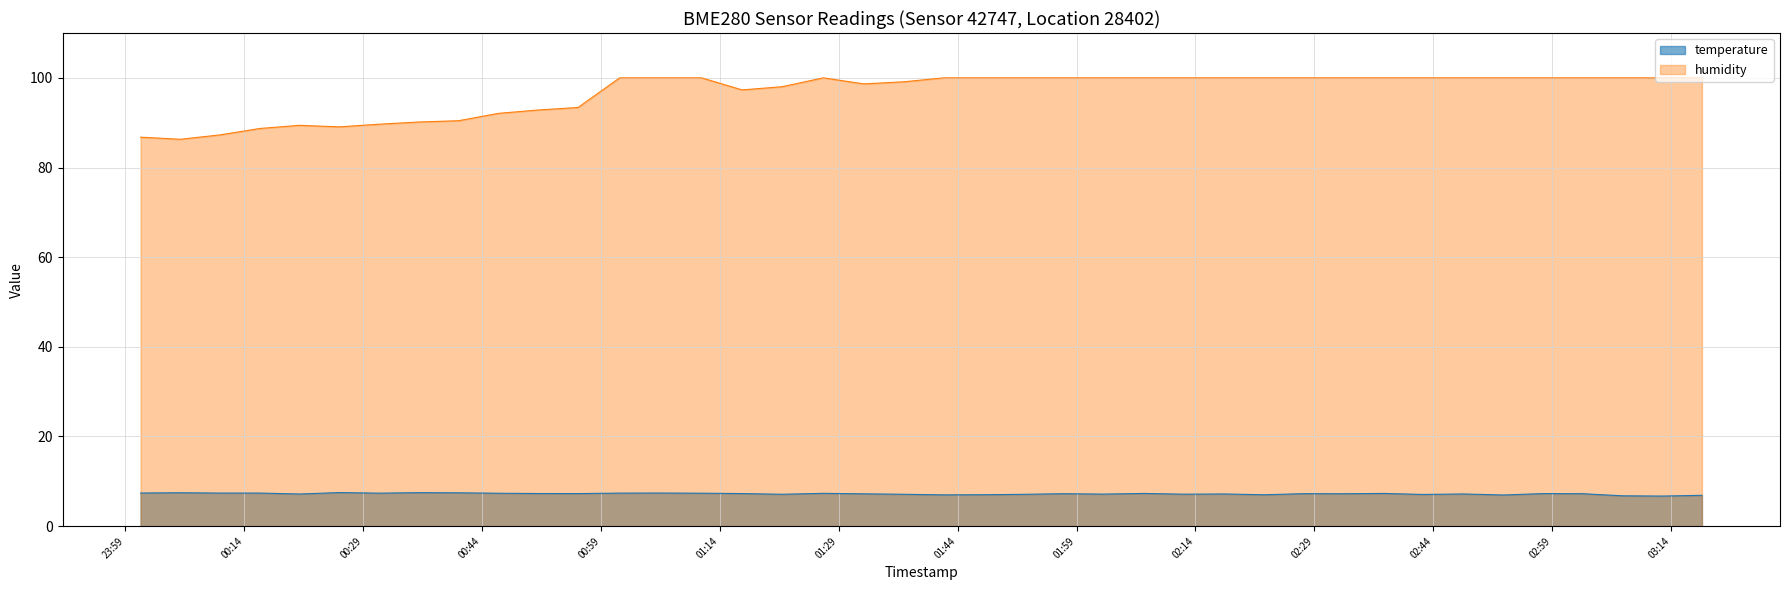

At how many categories does at least one series exceed 80?

40